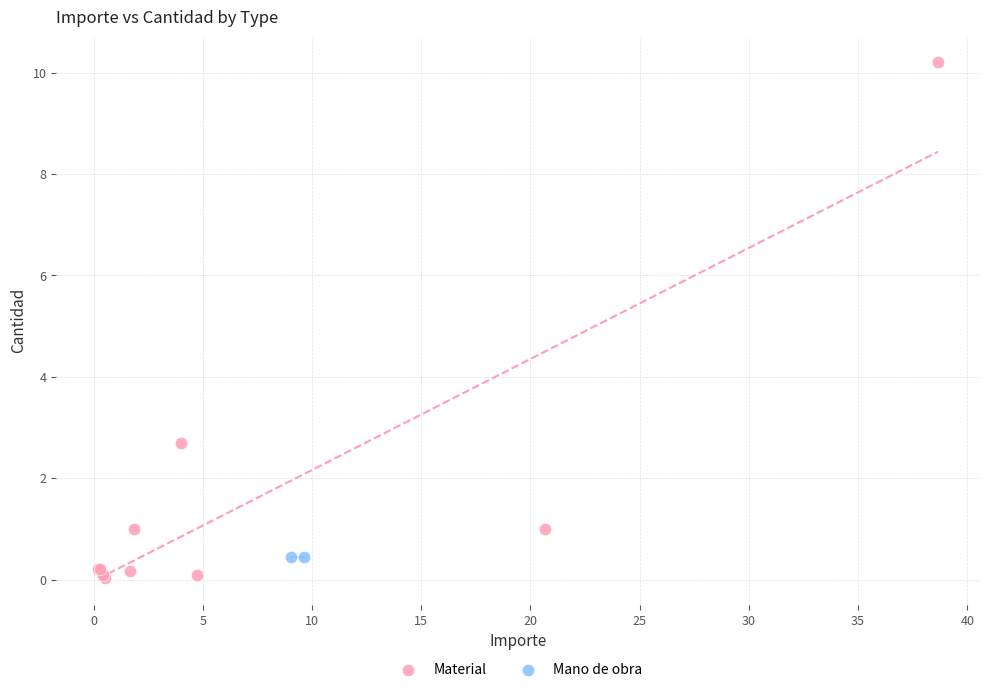

What are all the series names shown in the legend?

Material, Mano de obra